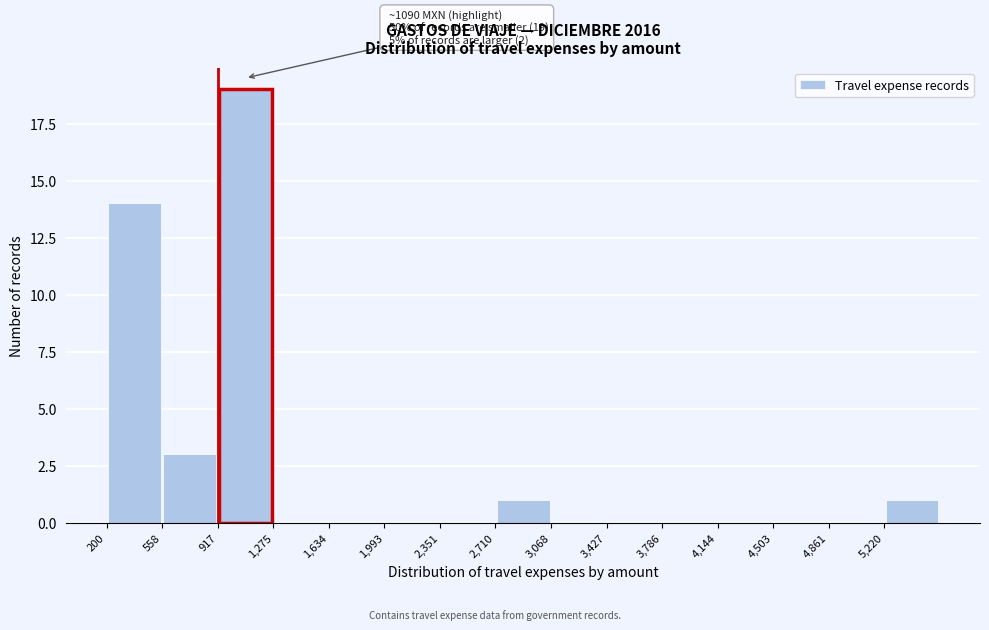

Which range on the x-axis has the tallest bar?

900 to 1300